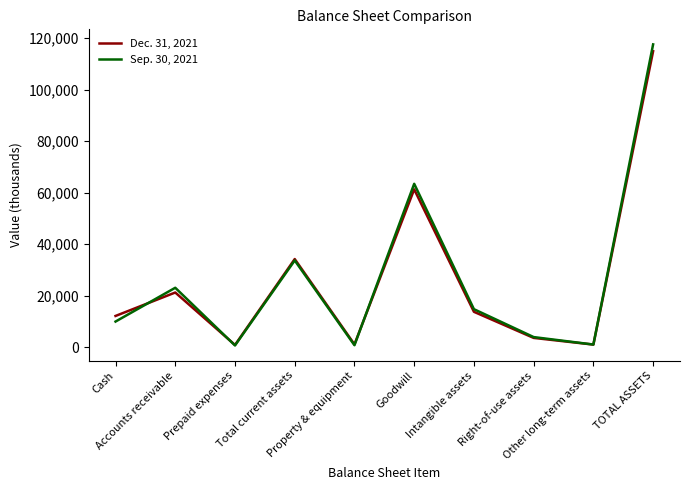

Between which two adjacent categories do Sep. 30, 2021 and Dec. 31, 2021 first intersect?

Cash and Accounts receivable